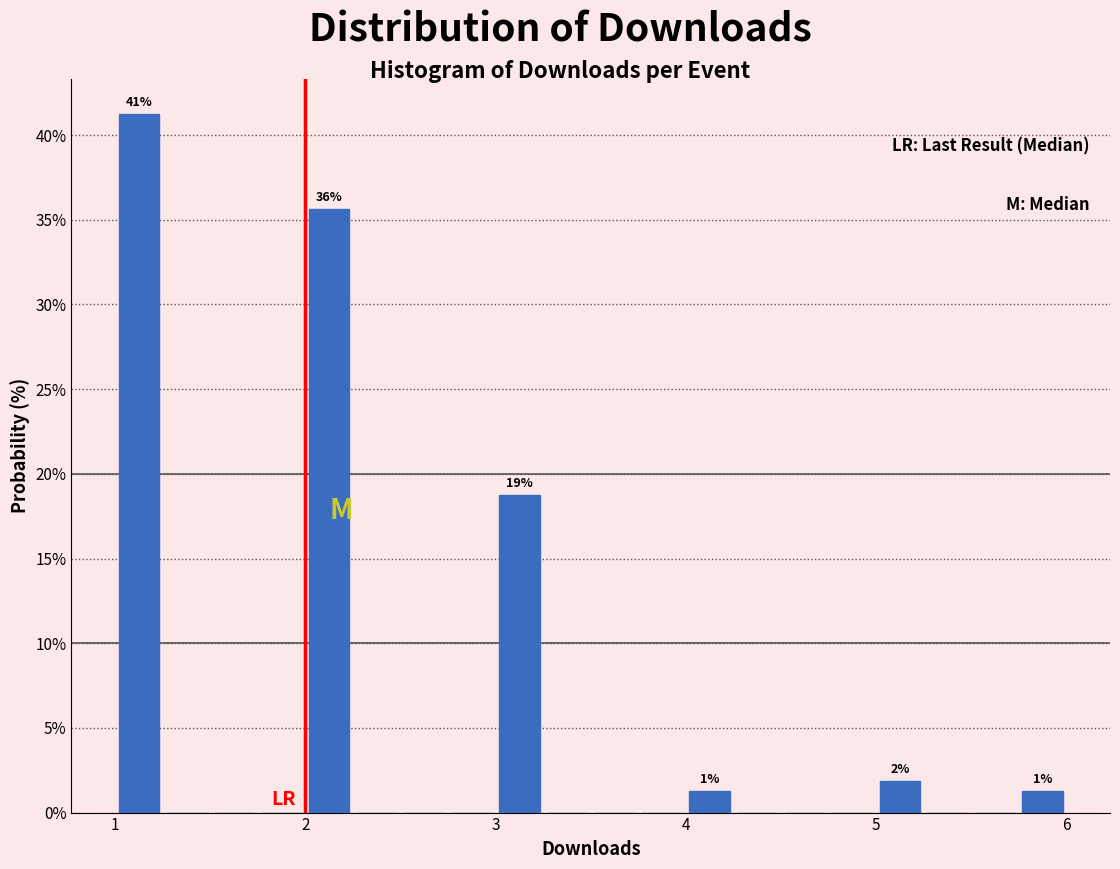

Around what value on the x-axis is the tallest bar? Give the approximate position of its centre, as read against the axis.

1.1